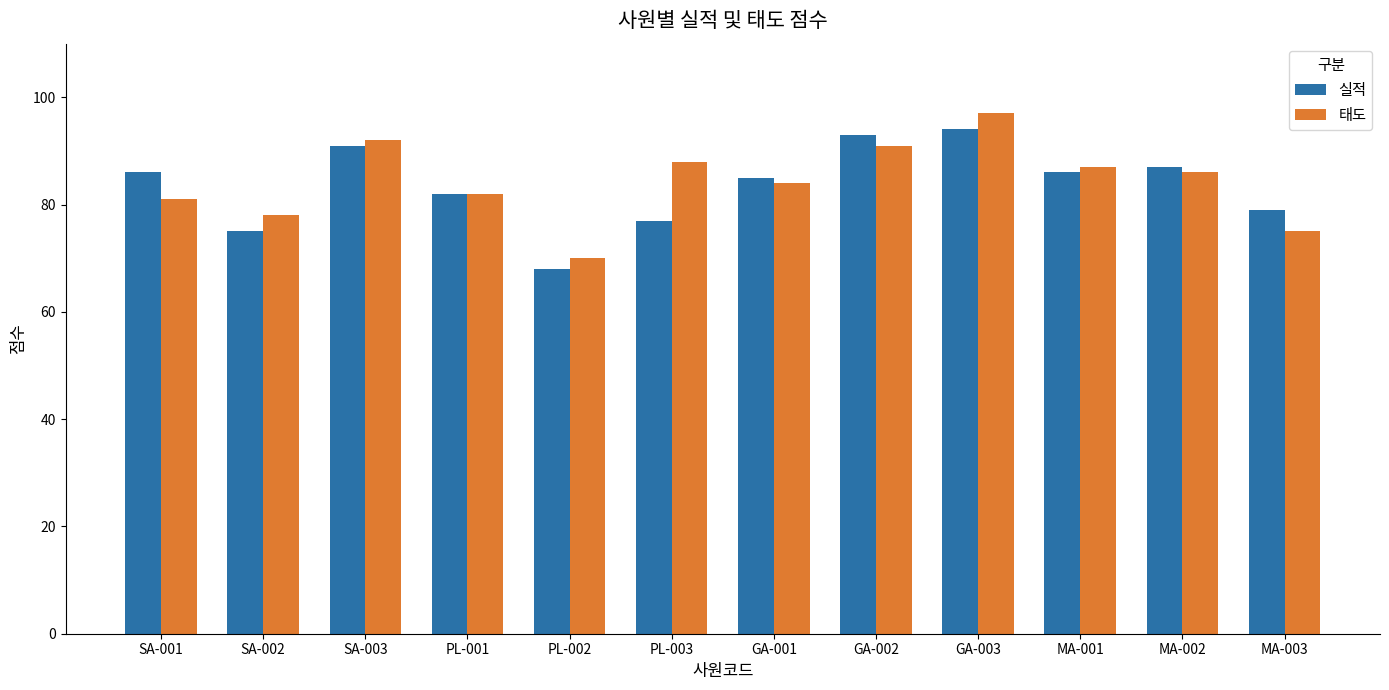

What is the average value of the 실적 series?

84